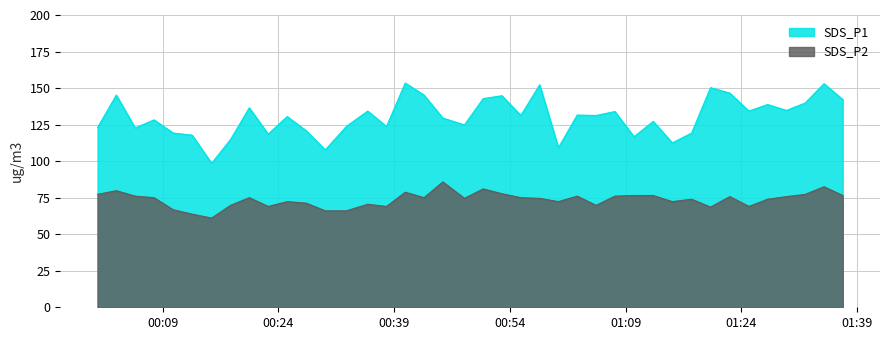

Which series has the largest range (max minus min)?

SDS_P1